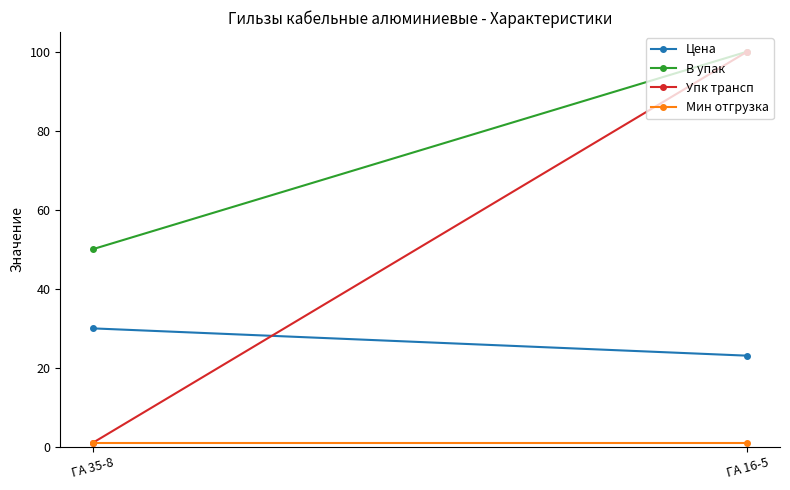

Reading right to left, what are all the values shown in this chart?

Цена: 23.0	29.9
В упак: 100.0	50.0
Упк трансп: 100.0	1.0
Мин отгрузка: 1.0	1.0